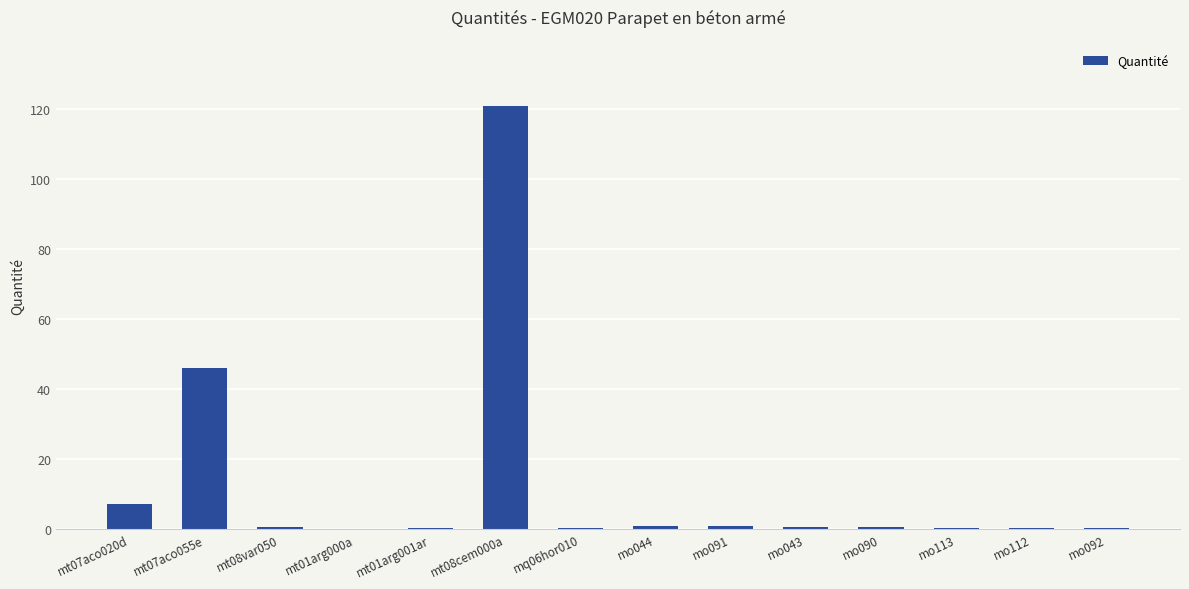

What is the greatest value displayed?

120.8